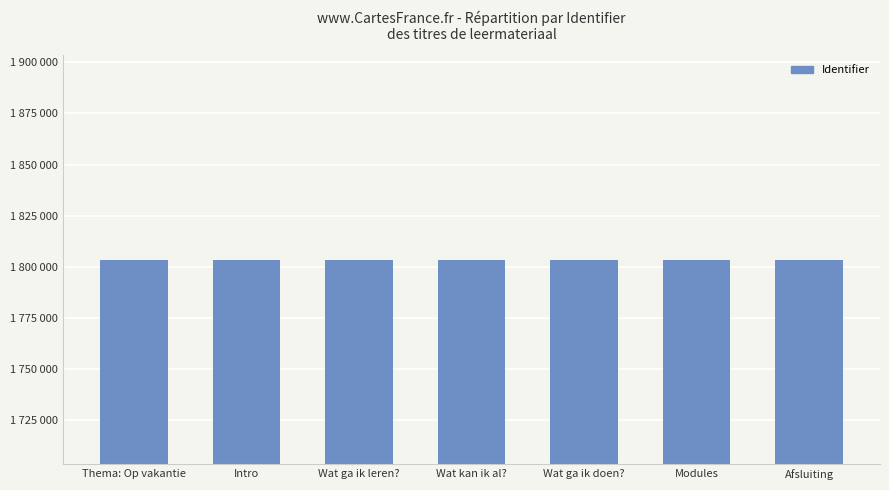

What is the difference between the values at Wat ga ik doen? and Thema: Op vakantie?

7